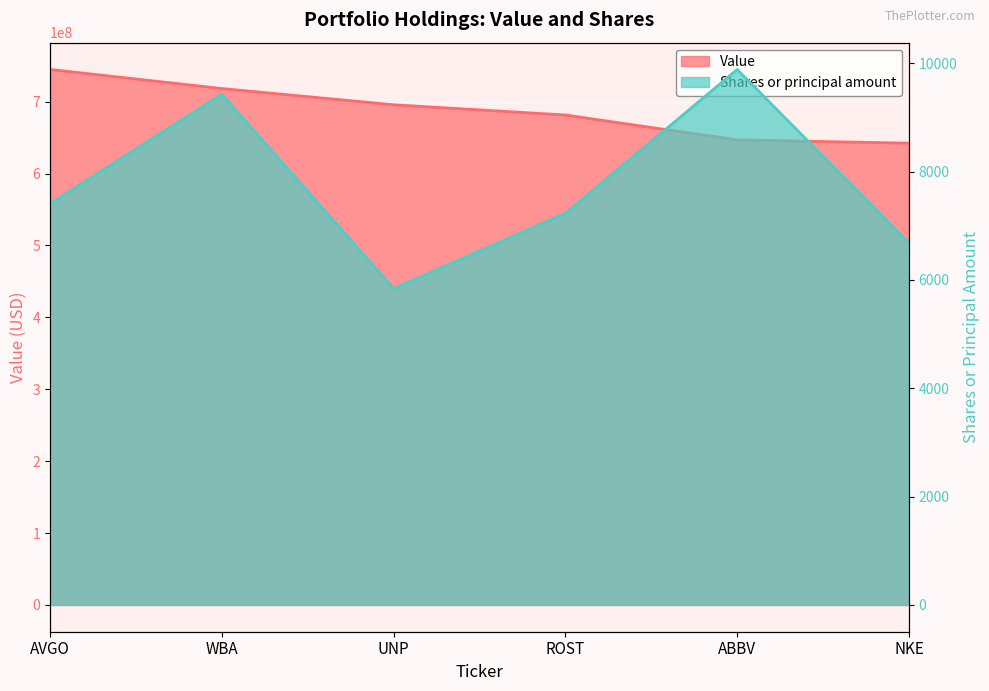

What is the value of the Shares or principal amount point at the 4th from the left?

7230